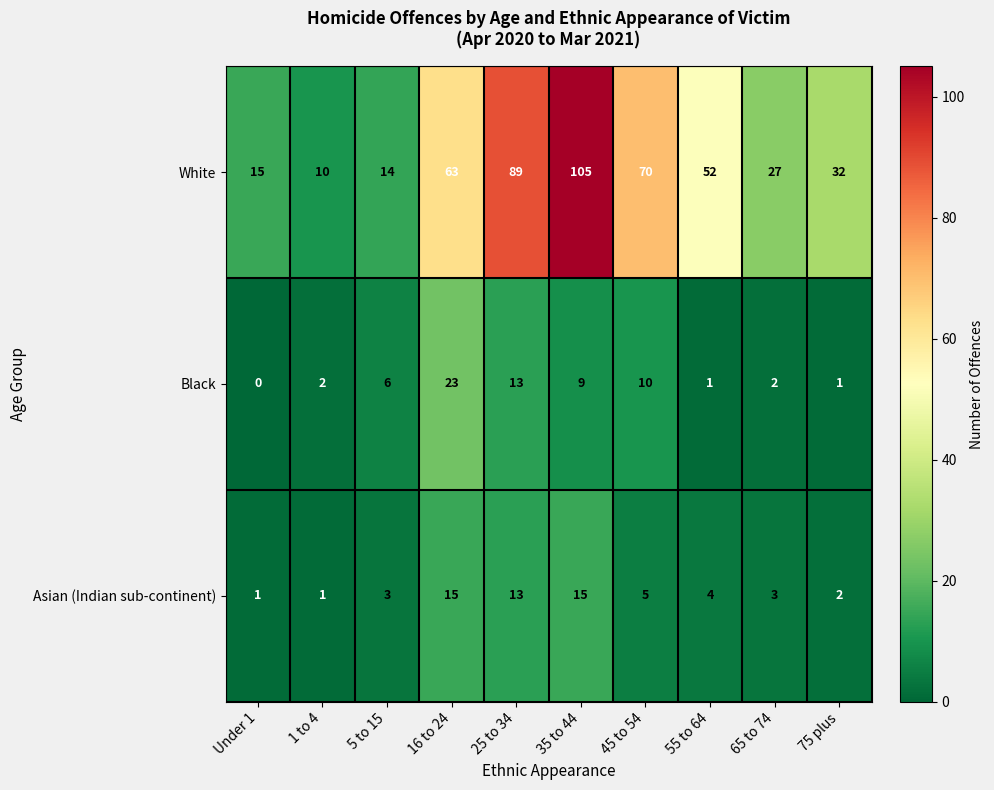

Between 16 to 24 and 55 to 64, which series saw the biggest shift?

Black